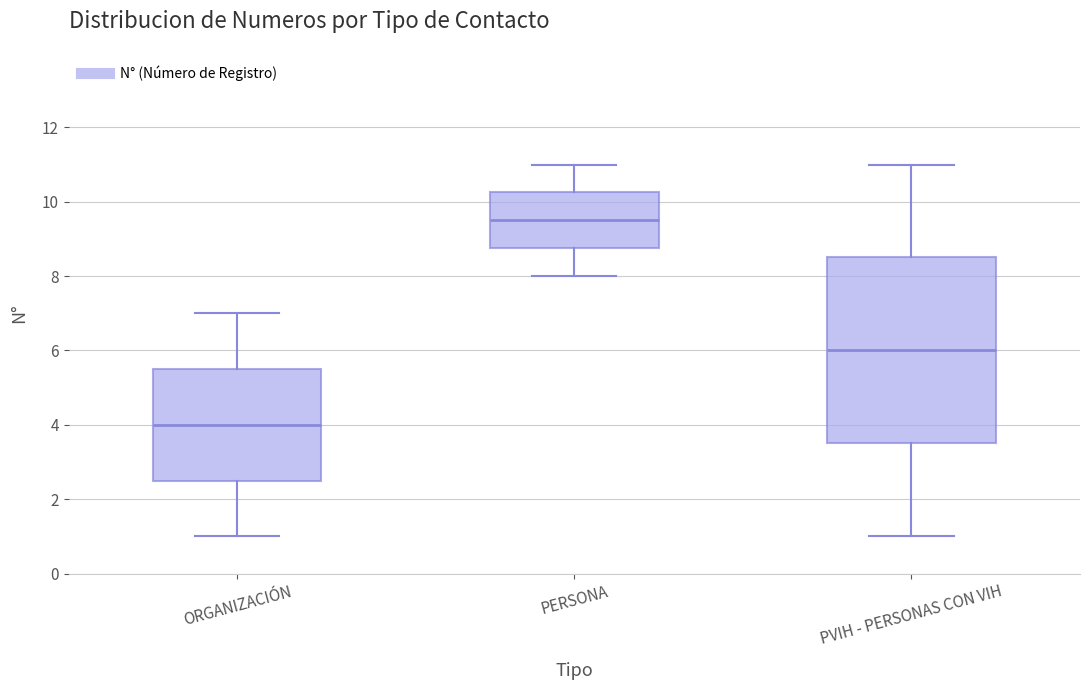

Comparing the boxes themselves (not the whiskers), which one is the tallest?

PVIH - PERSONAS CON VIH